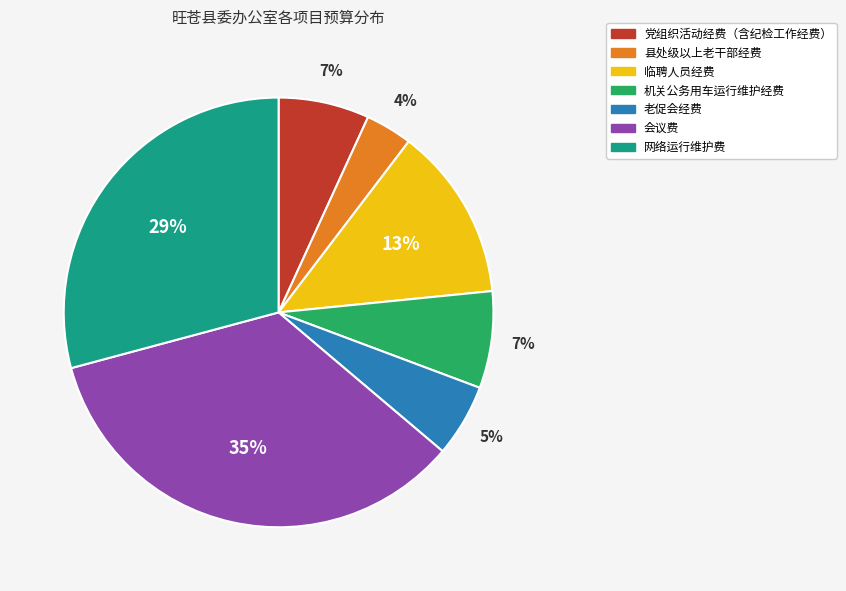

Count the number of slices in the pie.

7